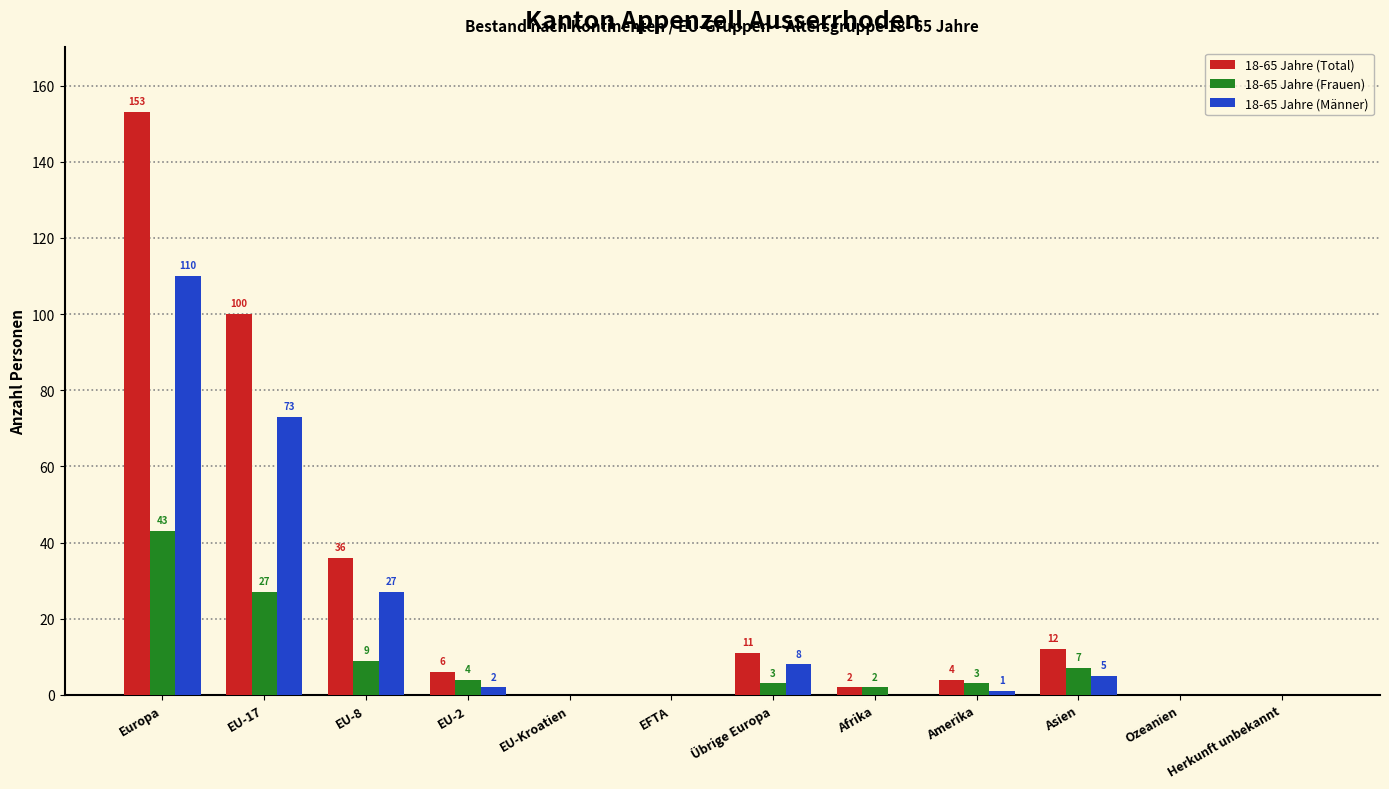

Which series has the largest total across all categories?

18-65 Jahre (Total)